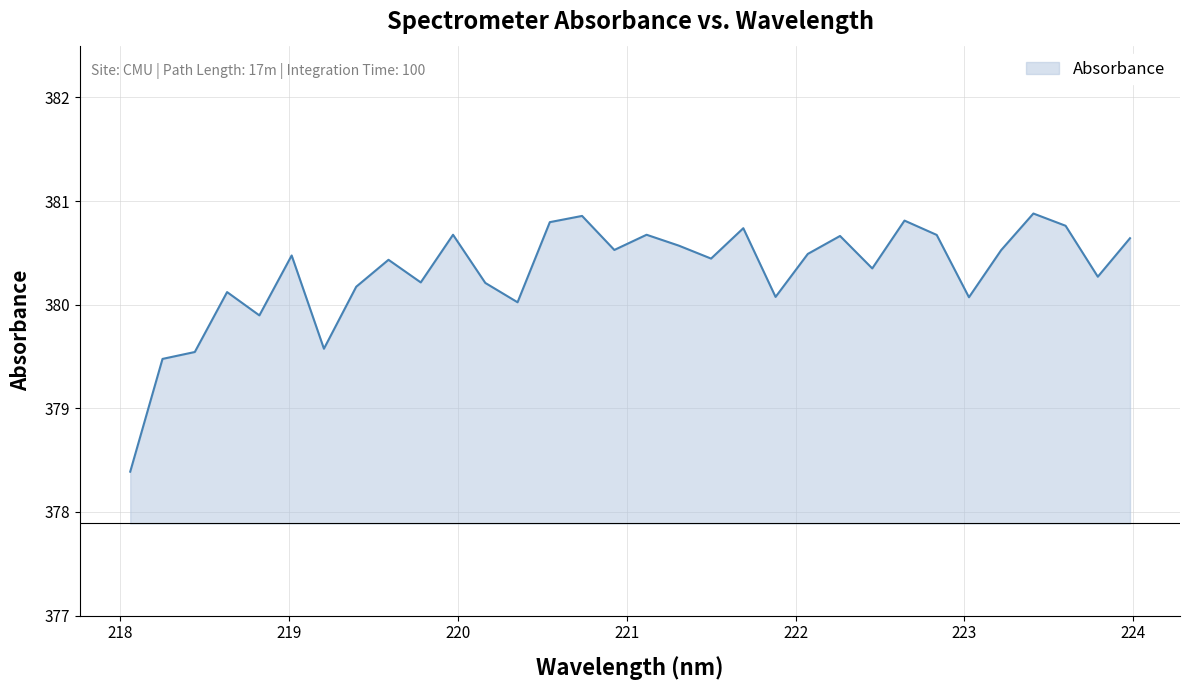

What is the greatest value displayed?

380.9